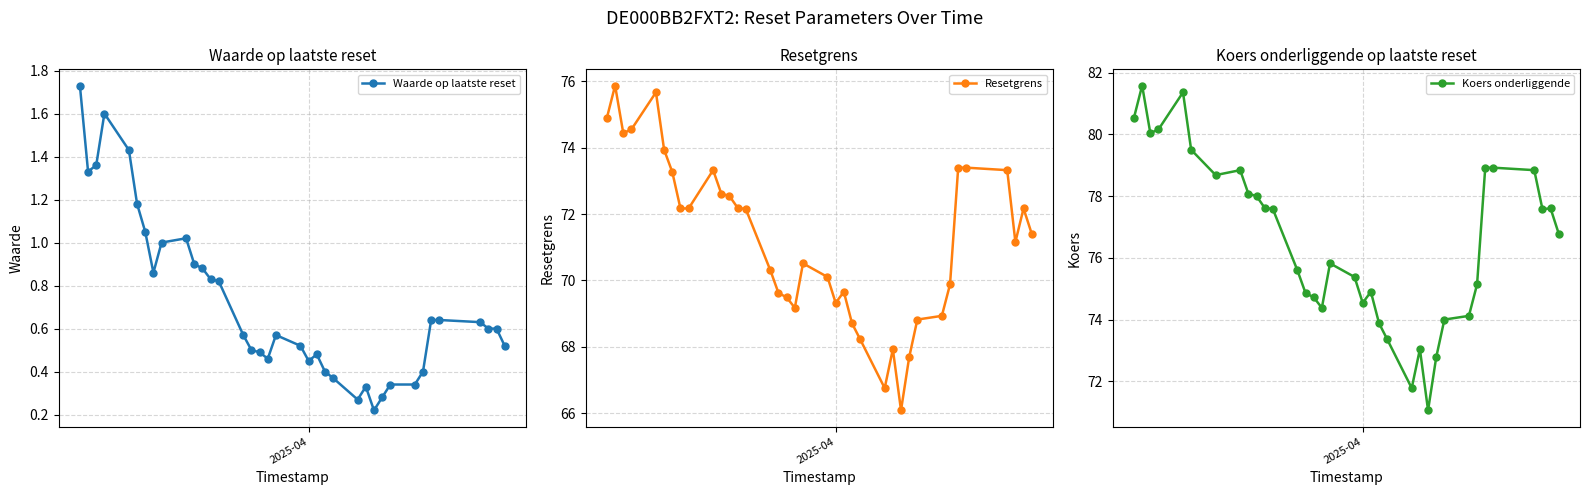

What is the label of the 12th point from the left?

2025-04-08